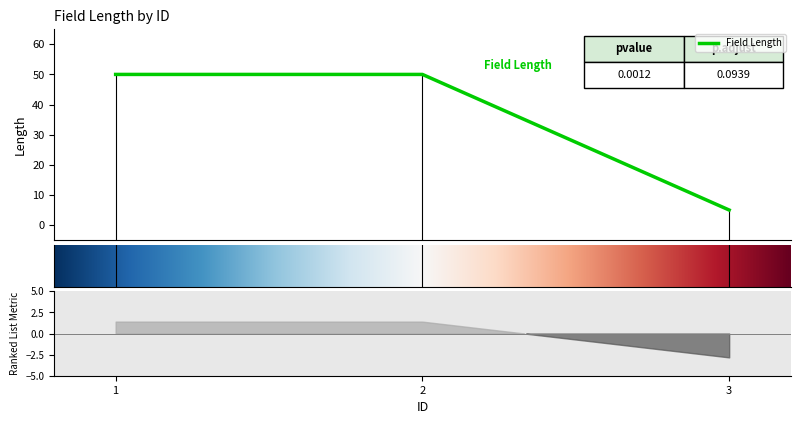

The chart shows a value of 73 at 2. True or false?

False